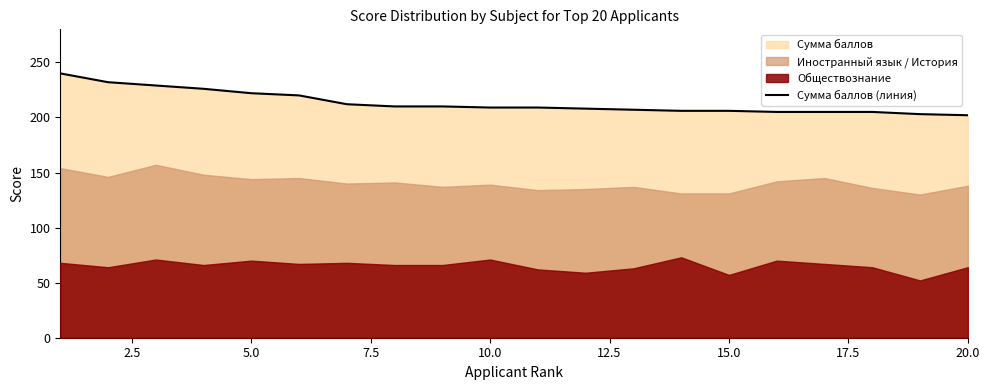

Is it true that Сумма баллов (линия) equals 209 at 10.0?

True